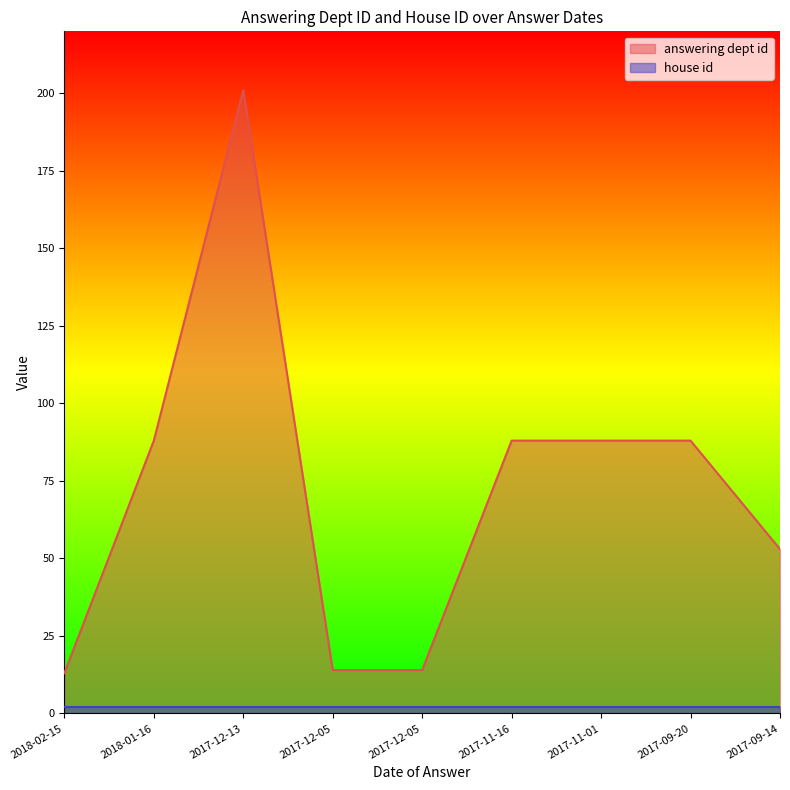

Reading left to right, transcribe all the data shown in this chart.

13	88	201	14	14	88	88	88	53